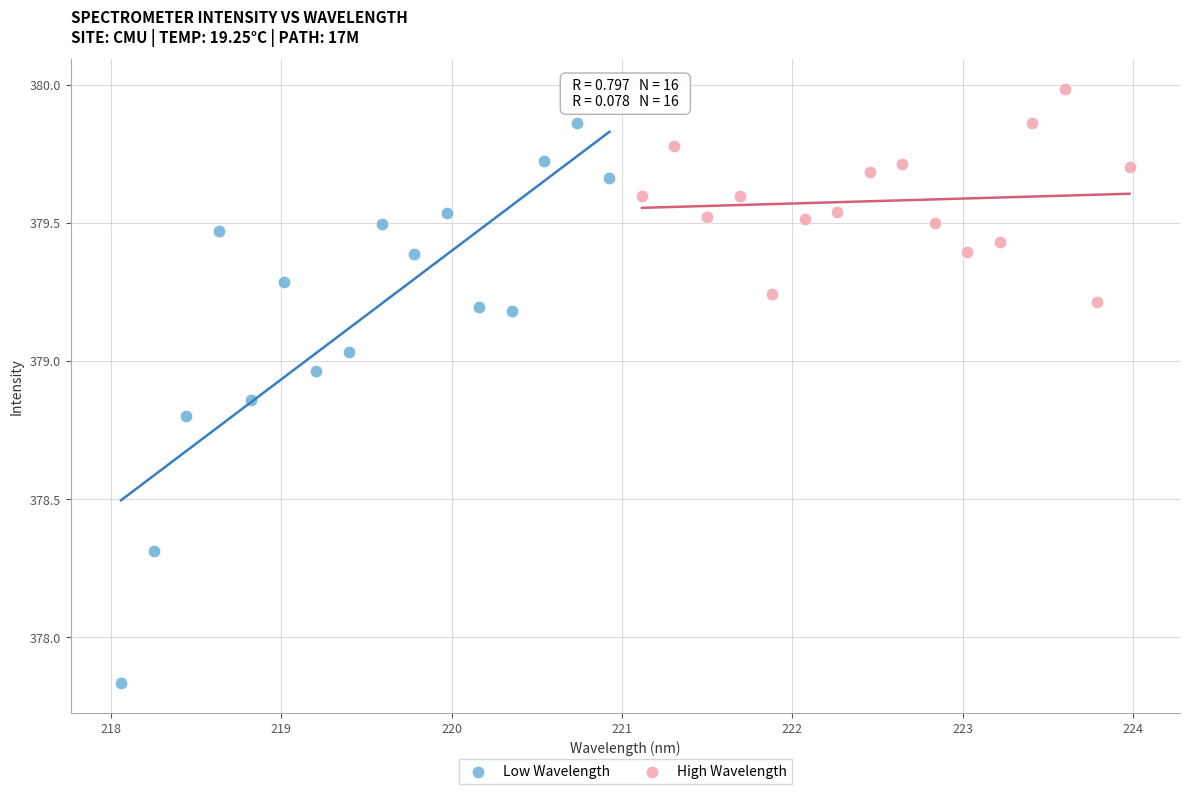

What are all the series names shown in the legend?

Low Wavelength, High Wavelength